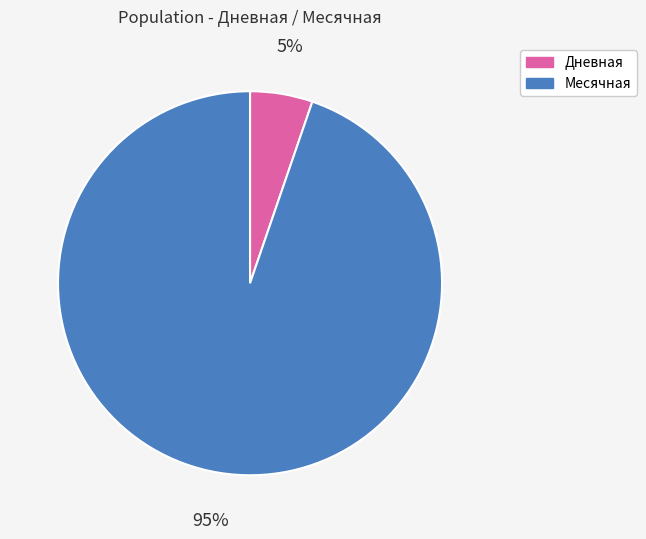

Which slice represents more than half of the pie?

Месячная